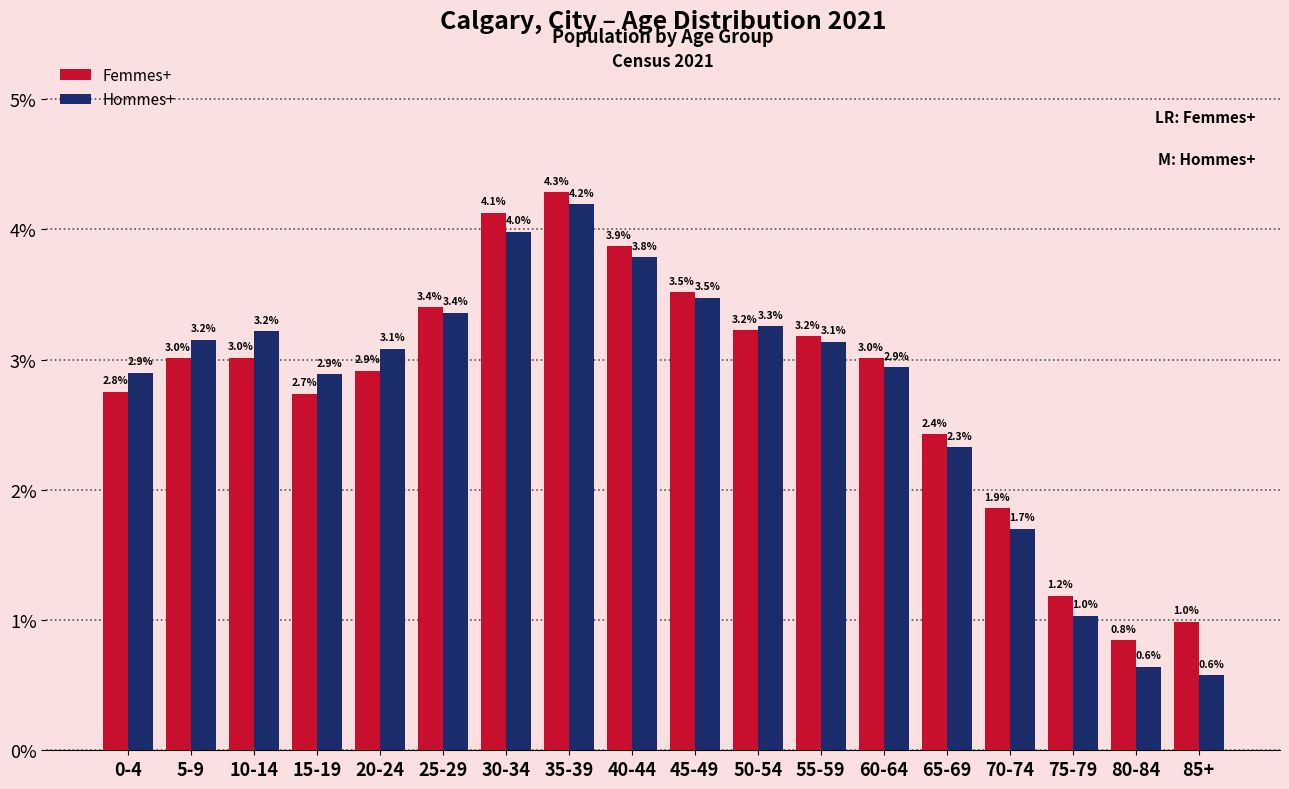

Reading left to right, list all the values displayed in this chart.

Femmes+: 0-4=2.8	5-9=3.0	10-14=3.0	15-19=2.7	20-24=2.9	25-29=3.4	30-34=4.1	35-39=4.3	40-44=3.9	45-49=3.5	50-54=3.2	55-59=3.2	60-64=3.0	65-69=2.4	70-74=1.9	75-79=1.2	80-84=0.8	85+=1.0
Hommes+: 0-4=2.9	5-9=3.2	10-14=3.2	15-19=2.9	20-24=3.1	25-29=3.4	30-34=4.0	35-39=4.2	40-44=3.8	45-49=3.5	50-54=3.3	55-59=3.1	60-64=2.9	65-69=2.3	70-74=1.7	75-79=1.0	80-84=0.6	85+=0.6